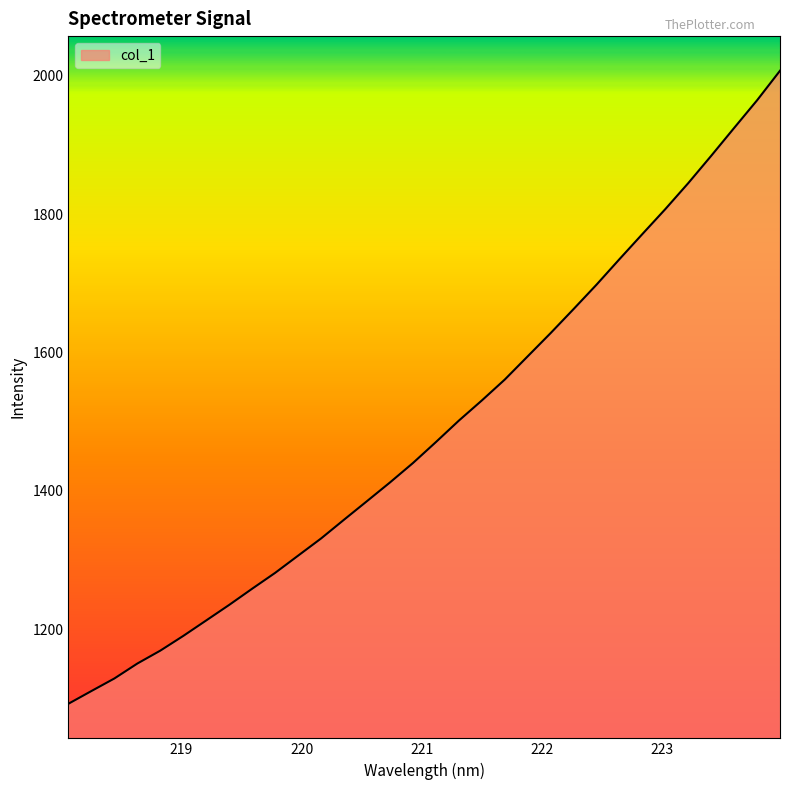

What is the minimum value shown in the chart?

1092.5